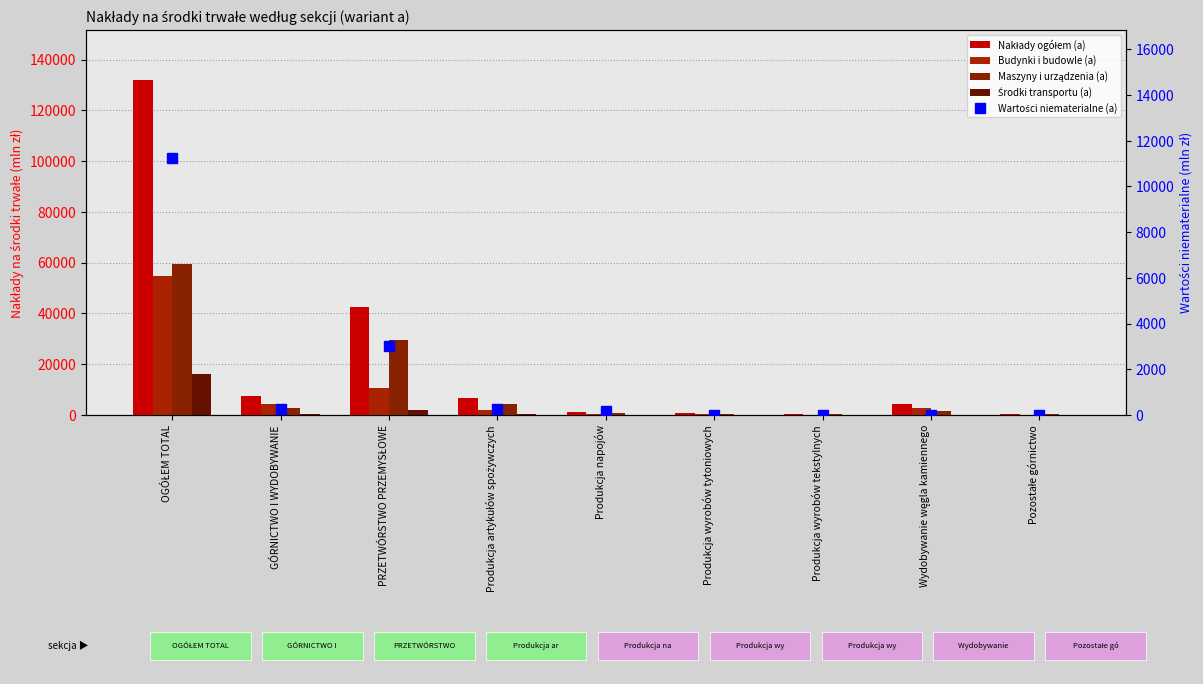

What is the difference between the maximum and minimum values in the Maszyny i urządzenia (a) series?

59162.3